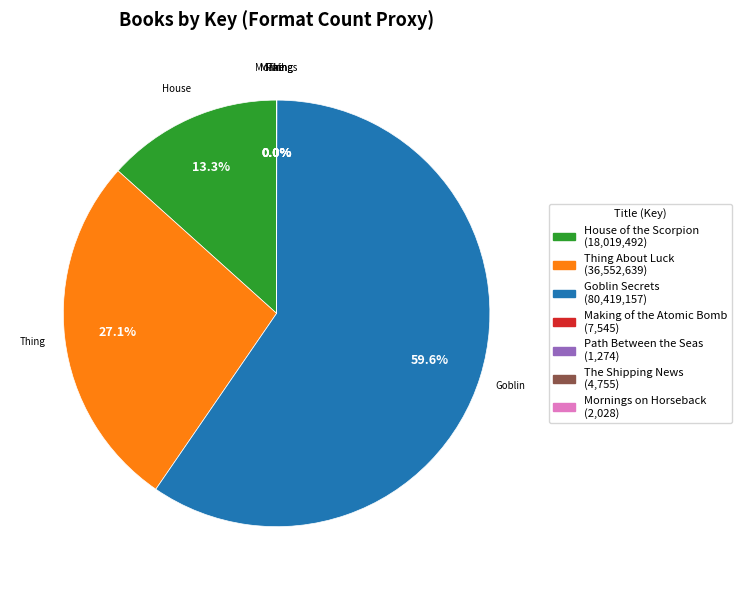

Is there any slice that represents more than half of the pie?

Yes